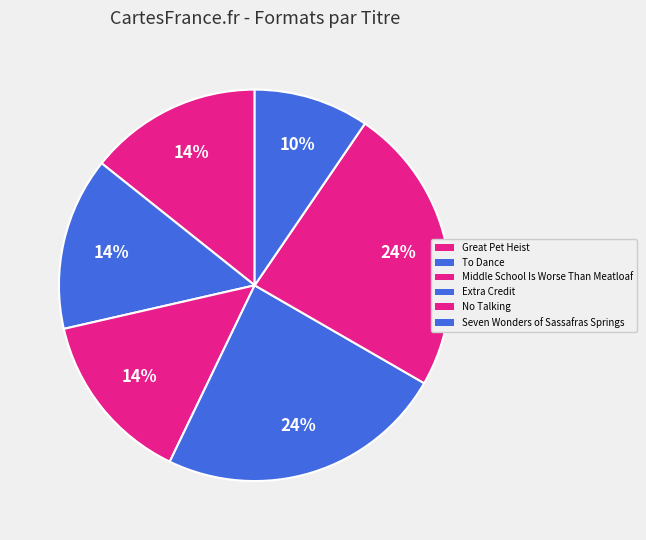

How many segments does this pie chart have?

6